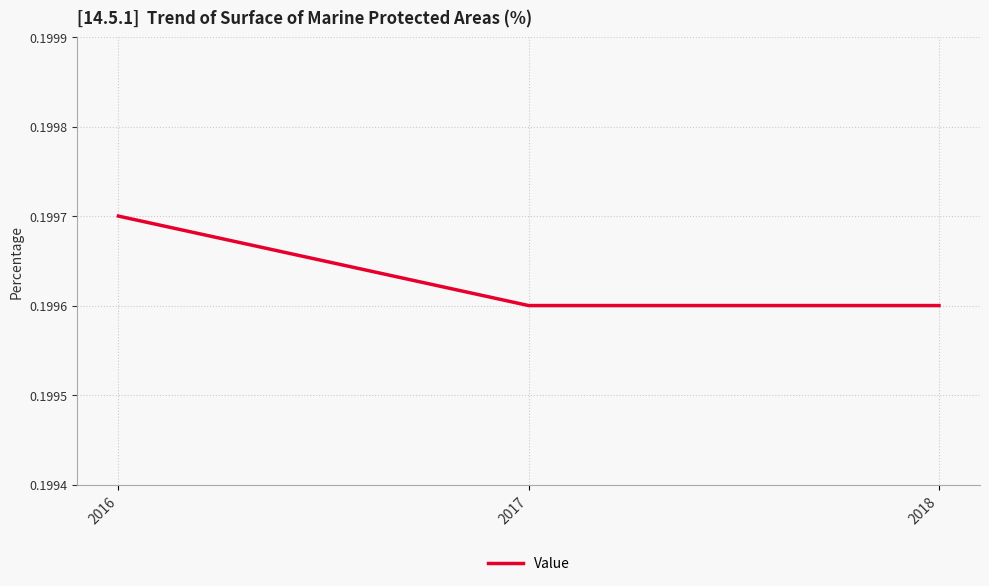

What is the sum of the values at 2017 and 2016?

0.4